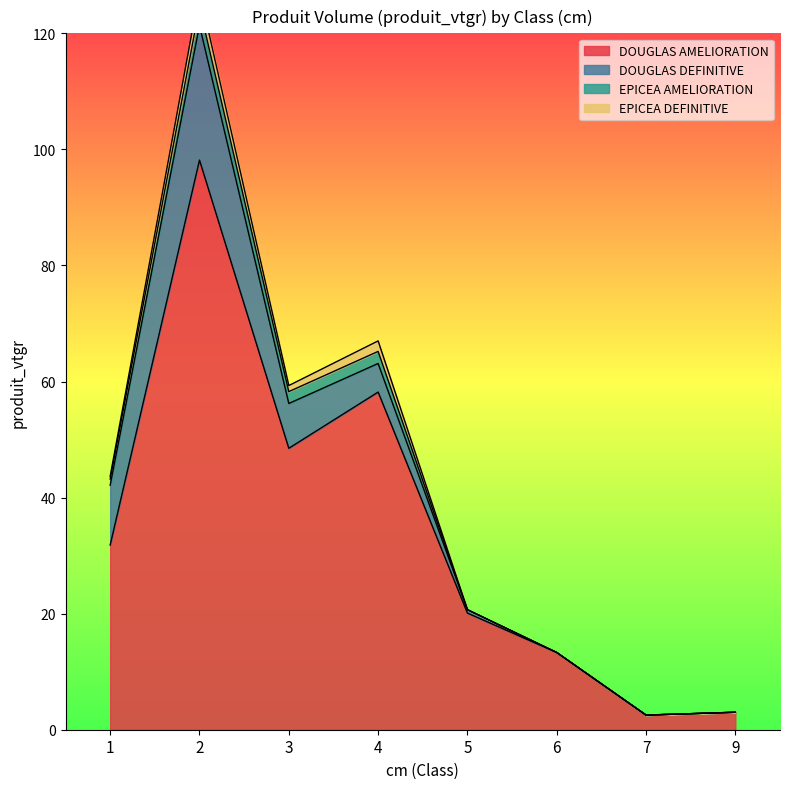

Count the number of categories in the chart.

8